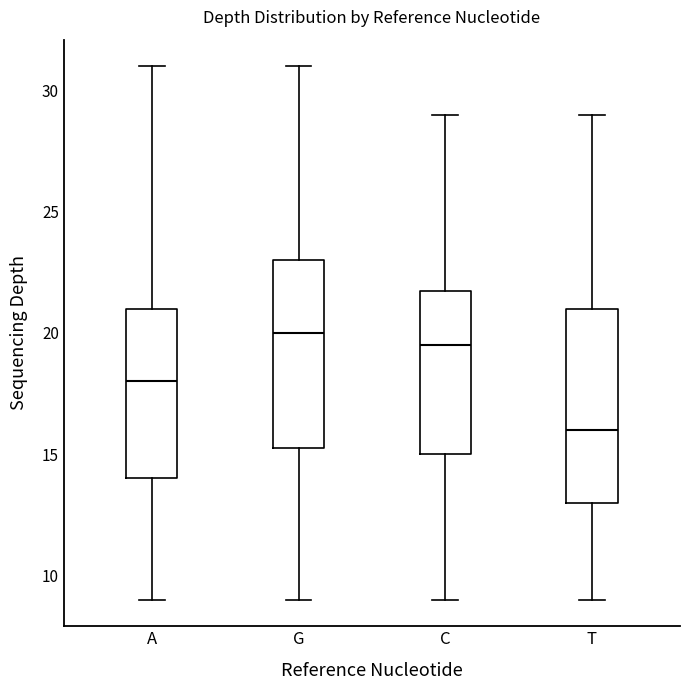

Reading left to right, transcribe this box plot: for each box, give where its median line is, the range the box spans, and where its two whiskers end, as read against the y-axis. The values are not printed on the chart, so give them approximately, as read against the axis.

A: median 18.0, box 14.0 to 21.0, whiskers 9.0 to 31.0
G: median 20.0, box 15.5 to 23.0, whiskers 9.0 to 31.0
C: median 19.5, box 15.0 to 22.0, whiskers 9.0 to 29.0
T: median 16.0, box 13.0 to 21.0, whiskers 9.0 to 29.0